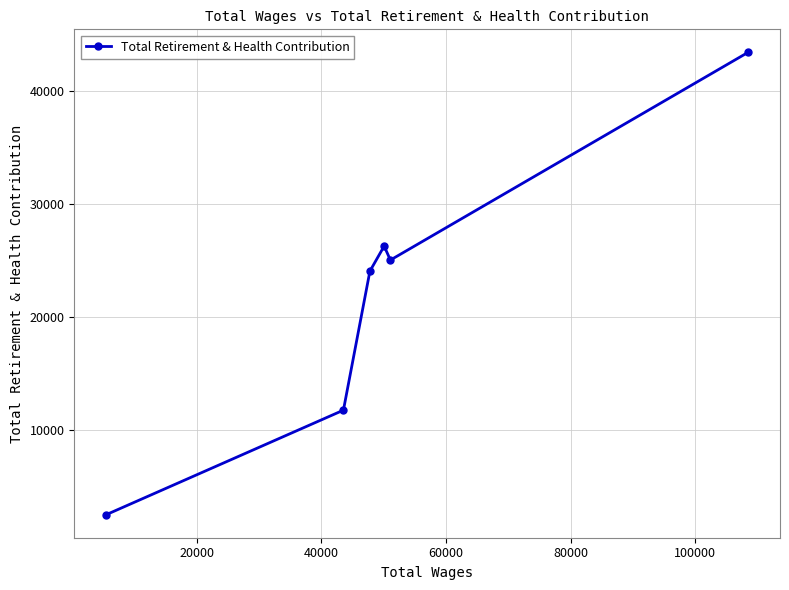

What is the maximum value shown in the chart?

43442